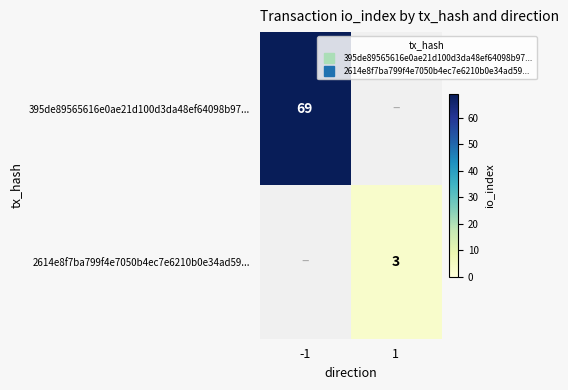

Rank the series by their maximum value, from lowest to highest.

2614e8f7ba799f4e7050b4ec7e6210b0e34ad59..., 395de89565616e0ae21d100d3da48ef64098b97...